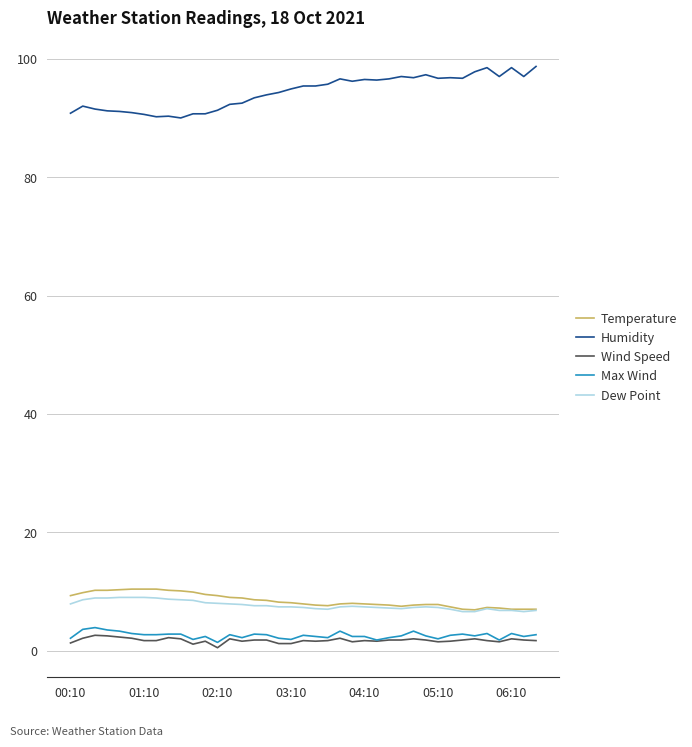

What are all the series names shown in the legend?

Temperature, Humidity, Wind Speed, Max Wind, Dew Point